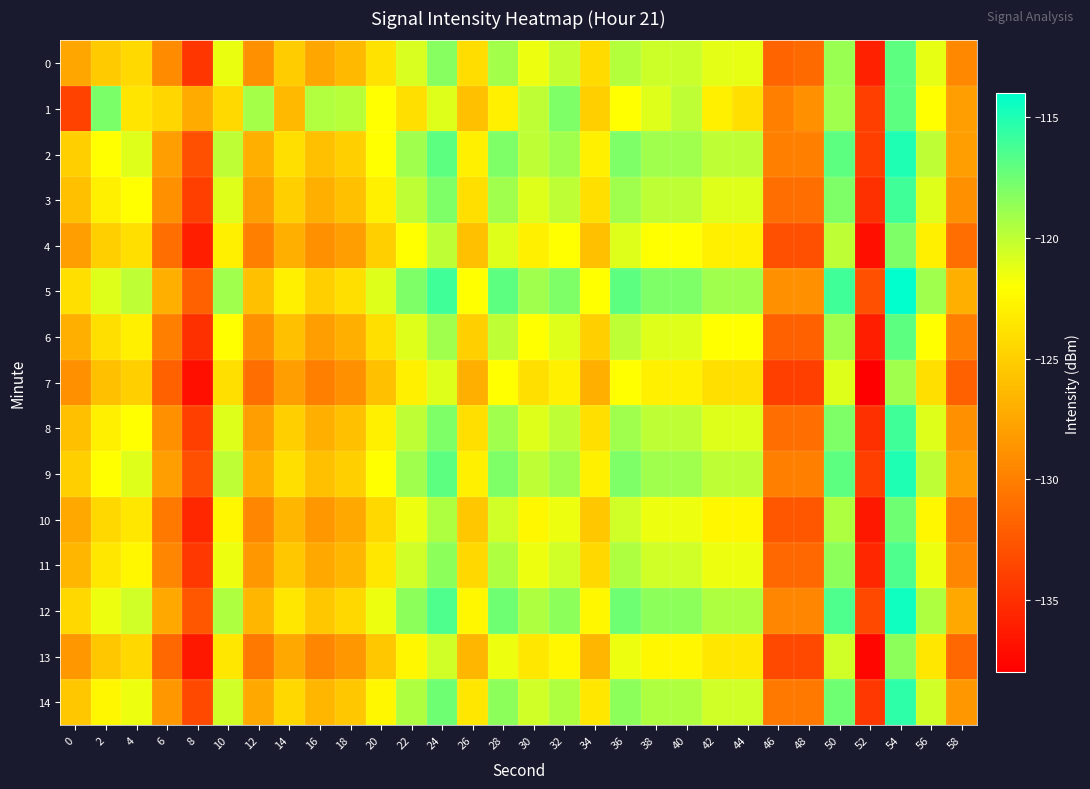

Reading left to right, what are all the values shown in this chart?

0: 0=-127.5	2=-125.3	4=-124.4	6=-129.3	8=-134.6	10=-121.3	12=-128.9	14=-125.2	16=-127.5	18=-126.3	20=-123.8	22=-120.8	24=-118.3	26=-124.1	28=-119.1	30=-121.5	32=-120.1	34=-124.3	36=-119.7	38=-120.4	40=-120.3	42=-121.2	44=-121.3	46=-131.7	48=-131.3	50=-118.8	52=-135.9	54=-116.9	56=-121.3	58=-129.5
1: 0=-133.8	2=-117.9	4=-123.6	6=-124.6	8=-127.3	10=-124.3	12=-119.2	14=-126.3	16=-119.6	18=-119.8	20=-122.0	22=-124.0	24=-121.0	26=-126.0	28=-123.0	30=-120.0	32=-118.0	34=-125.0	36=-122.0	38=-121.0	40=-120.0	42=-123.0	44=-124.0	46=-130.0	48=-129.0	50=-119.0	52=-134.0	54=-117.0	56=-122.0	58=-128.0
2: 0=-125.0	2=-122.0	4=-121.0	6=-128.0	8=-133.0	10=-120.0	12=-127.0	14=-124.0	16=-126.0	18=-125.0	20=-122.0	22=-119.0	24=-117.0	26=-123.0	28=-118.0	30=-120.0	32=-119.0	34=-123.0	36=-118.0	38=-119.0	40=-119.0	42=-120.0	44=-120.0	46=-130.0	48=-130.0	50=-117.0	52=-134.0	54=-115.0	56=-120.0	58=-128.0
3: 0=-126.0	2=-123.0	4=-122.0	6=-129.0	8=-134.0	10=-121.0	12=-128.0	14=-125.0	16=-127.0	18=-126.0	20=-123.0	22=-120.0	24=-118.0	26=-124.0	28=-119.0	30=-121.0	32=-120.0	34=-124.0	36=-119.0	38=-120.0	40=-120.0	42=-121.0	44=-121.0	46=-131.0	48=-131.0	50=-118.0	52=-135.0	54=-116.0	56=-121.0	58=-129.0
4: 0=-128.0	2=-125.0	4=-124.0	6=-131.0	8=-136.0	10=-123.0	12=-130.0	14=-127.0	16=-129.0	18=-128.0	20=-125.0	22=-122.0	24=-120.0	26=-126.0	28=-121.0	30=-123.0	32=-122.0	34=-126.0	36=-121.0	38=-122.0	40=-122.0	42=-123.0	44=-123.0	46=-133.0	48=-133.0	50=-120.0	52=-137.0	54=-118.0	56=-123.0	58=-131.0
5: 0=-124.0	2=-121.0	4=-120.0	6=-127.0	8=-132.0	10=-119.0	12=-126.0	14=-123.0	16=-125.0	18=-124.0	20=-121.0	22=-118.0	24=-116.0	26=-122.0	28=-117.0	30=-119.0	32=-118.0	34=-122.0	36=-117.0	38=-118.0	40=-118.0	42=-119.0	44=-119.0	46=-129.0	48=-129.0	50=-116.0	52=-133.0	54=-114.0	56=-119.0	58=-127.0
6: 0=-127.0	2=-124.0	4=-123.0	6=-130.0	8=-135.0	10=-122.0	12=-129.0	14=-126.0	16=-128.0	18=-127.0	20=-124.0	22=-121.0	24=-119.0	26=-125.0	28=-120.0	30=-122.0	32=-121.0	34=-125.0	36=-120.0	38=-121.0	40=-121.0	42=-122.0	44=-122.0	46=-132.0	48=-132.0	50=-119.0	52=-136.0	54=-117.0	56=-122.0	58=-130.0
7: 0=-129.0	2=-126.0	4=-125.0	6=-132.0	8=-137.0	10=-124.0	12=-131.0	14=-128.0	16=-130.0	18=-129.0	20=-126.0	22=-123.0	24=-121.0	26=-127.0	28=-122.0	30=-124.0	32=-123.0	34=-127.0	36=-122.0	38=-123.0	40=-123.0	42=-124.0	44=-124.0	46=-134.0	48=-134.0	50=-121.0	52=-138.0	54=-119.0	56=-124.0	58=-132.0
8: 0=-126.0	2=-123.0	4=-122.0	6=-129.0	8=-134.0	10=-121.0	12=-128.0	14=-125.0	16=-127.0	18=-126.0	20=-123.0	22=-120.0	24=-118.0	26=-124.0	28=-119.0	30=-121.0	32=-120.0	34=-124.0	36=-119.0	38=-120.0	40=-120.0	42=-121.0	44=-121.0	46=-131.0	48=-131.0	50=-118.0	52=-135.0	54=-116.0	56=-121.0	58=-129.0
9: 0=-125.0	2=-122.0	4=-121.0	6=-128.0	8=-133.0	10=-120.0	12=-127.0	14=-124.0	16=-126.0	18=-125.0	20=-122.0	22=-119.0	24=-117.0	26=-123.0	28=-118.0	30=-120.0	32=-119.0	34=-123.0	36=-118.0	38=-119.0	40=-119.0	42=-120.0	44=-120.0	46=-130.0	48=-130.0	50=-117.0	52=-134.0	54=-115.0	56=-120.0	58=-128.0
10: 0=-127.5	2=-124.5	4=-123.5	6=-130.5	8=-135.5	10=-122.5	12=-129.5	14=-126.5	16=-128.5	18=-127.5	20=-124.5	22=-121.5	24=-119.5	26=-125.5	28=-120.5	30=-122.5	32=-121.5	34=-125.5	36=-120.5	38=-121.5	40=-121.5	42=-122.5	44=-122.5	46=-132.5	48=-132.5	50=-119.5	52=-136.5	54=-117.5	56=-122.5	58=-130.5
11: 0=-126.5	2=-123.5	4=-122.5	6=-129.5	8=-134.5	10=-121.5	12=-128.5	14=-125.5	16=-127.5	18=-126.5	20=-123.5	22=-120.5	24=-118.5	26=-124.5	28=-119.5	30=-121.5	32=-120.5	34=-124.5	36=-119.5	38=-120.5	40=-120.5	42=-121.5	44=-121.5	46=-131.5	48=-131.5	50=-118.5	52=-135.5	54=-116.5	56=-121.5	58=-129.5
12: 0=-124.5	2=-121.5	4=-120.5	6=-127.5	8=-132.5	10=-119.5	12=-126.5	14=-123.5	16=-125.5	18=-124.5	20=-121.5	22=-118.5	24=-116.5	26=-122.5	28=-117.5	30=-119.5	32=-118.5	34=-122.5	36=-117.5	38=-118.5	40=-118.5	42=-119.5	44=-119.5	46=-129.5	48=-129.5	50=-116.5	52=-133.5	54=-114.5	56=-119.5	58=-127.5
13: 0=-128.5	2=-125.5	4=-124.5	6=-131.5	8=-136.5	10=-123.5	12=-130.5	14=-127.5	16=-129.5	18=-128.5	20=-125.5	22=-122.5	24=-120.5	26=-126.5	28=-121.5	30=-123.5	32=-122.5	34=-126.5	36=-121.5	38=-122.5	40=-122.5	42=-123.5	44=-123.5	46=-133.5	48=-133.5	50=-120.5	52=-137.5	54=-118.5	56=-123.5	58=-131.5
14: 0=-125.5	2=-122.5	4=-121.5	6=-128.5	8=-133.5	10=-120.5	12=-127.5	14=-124.5	16=-126.5	18=-125.5	20=-122.5	22=-119.5	24=-117.5	26=-123.5	28=-118.5	30=-120.5	32=-119.5	34=-123.5	36=-118.5	38=-119.5	40=-119.5	42=-120.5	44=-120.5	46=-130.5	48=-130.5	50=-117.5	52=-134.5	54=-115.5	56=-120.5	58=-128.5